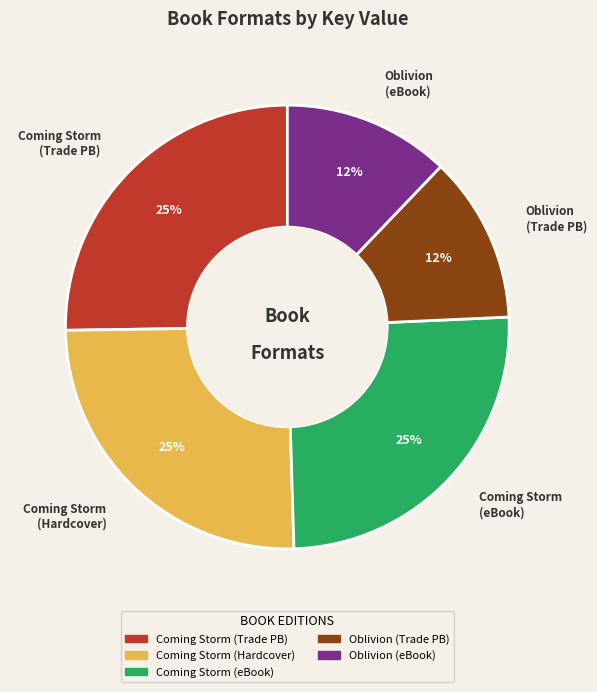

To the nearest percent, what is the average slice percentage?

20%